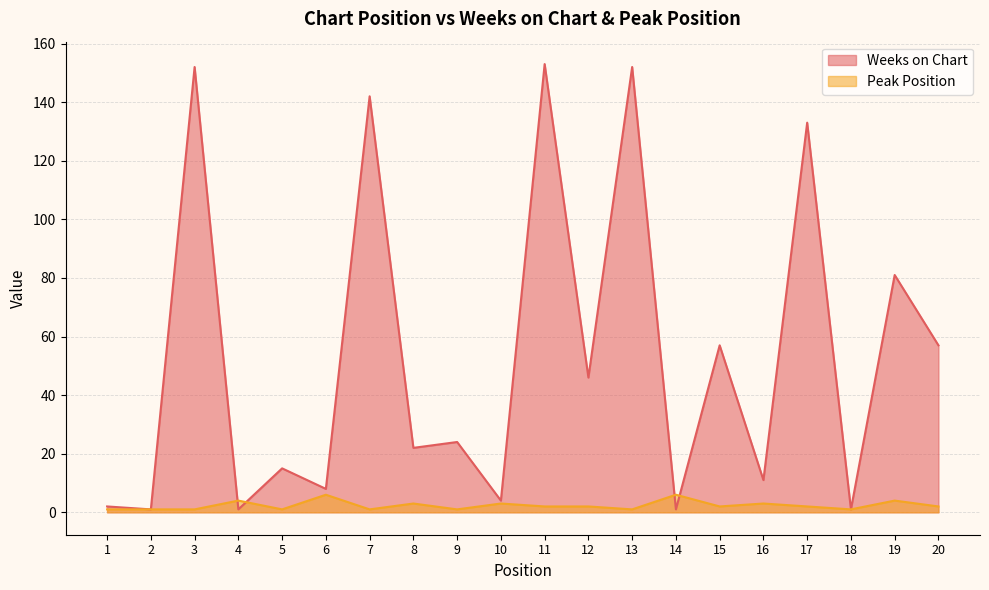

Reading left to right, extract all data points from this chart.

Weeks on Chart: 2	1	152	1	15	8	142	22	24	4	153	46	152	1	57	11	133	1	81	57
Peak Position: 1	1	1	4	1	6	1	3	1	3	2	2	1	6	2	3	2	1	4	2